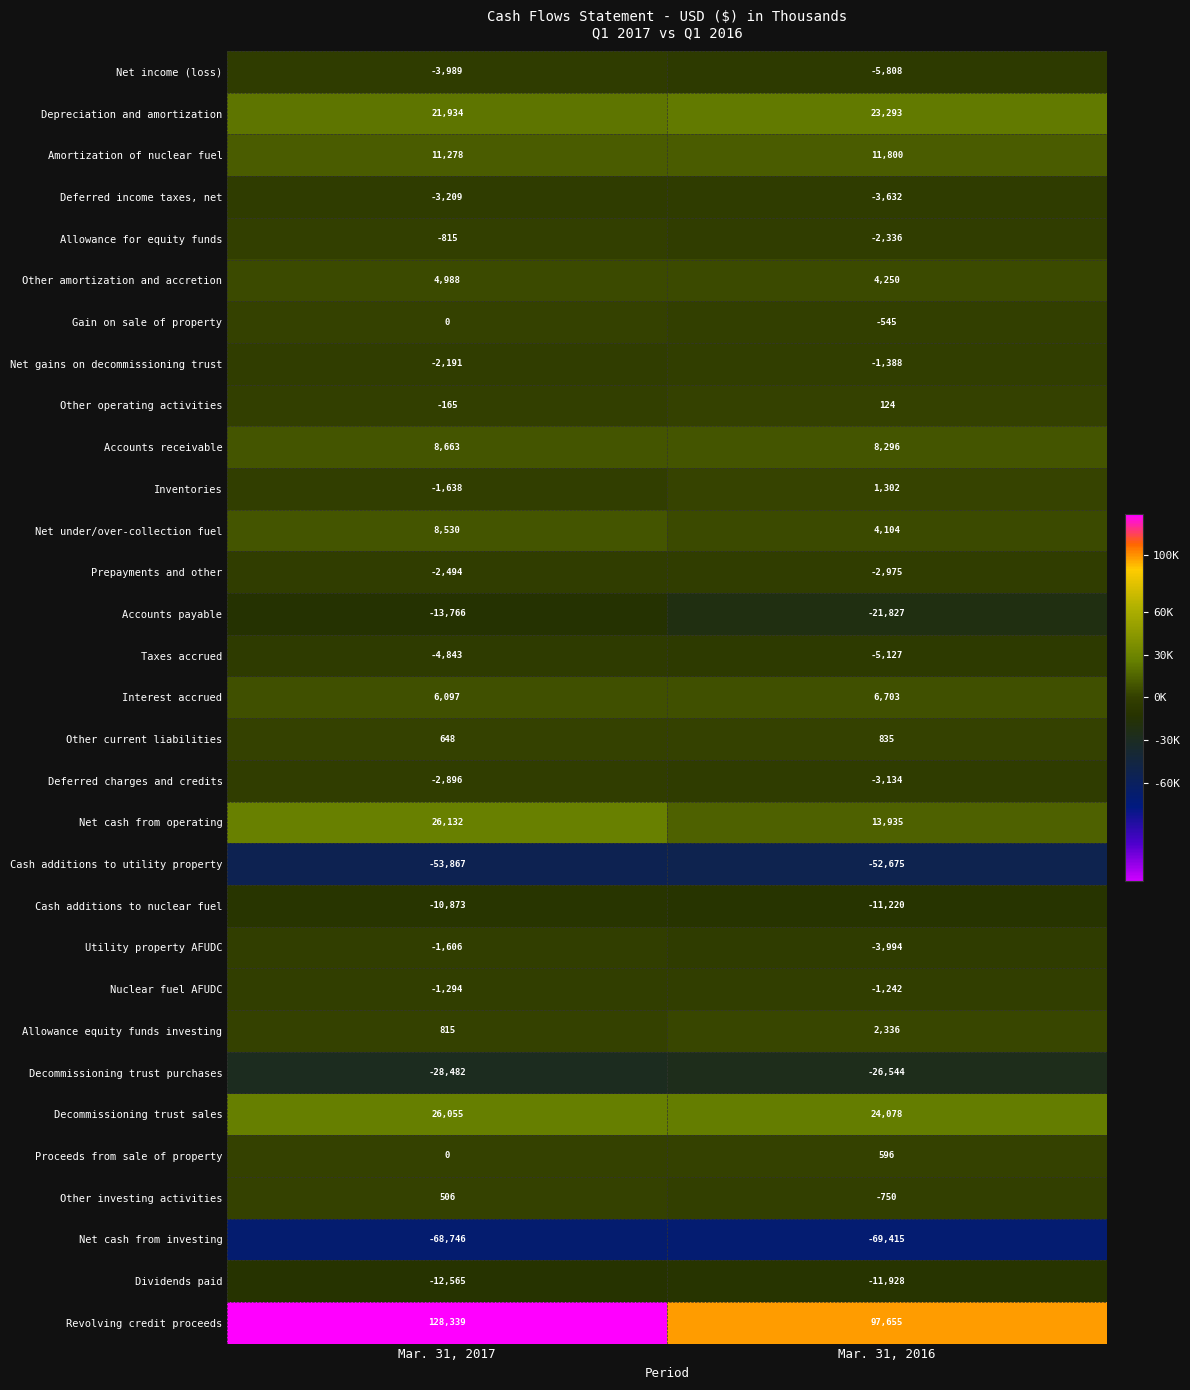

What is the difference between the maximum and minimum values in the Inventories series?

2940